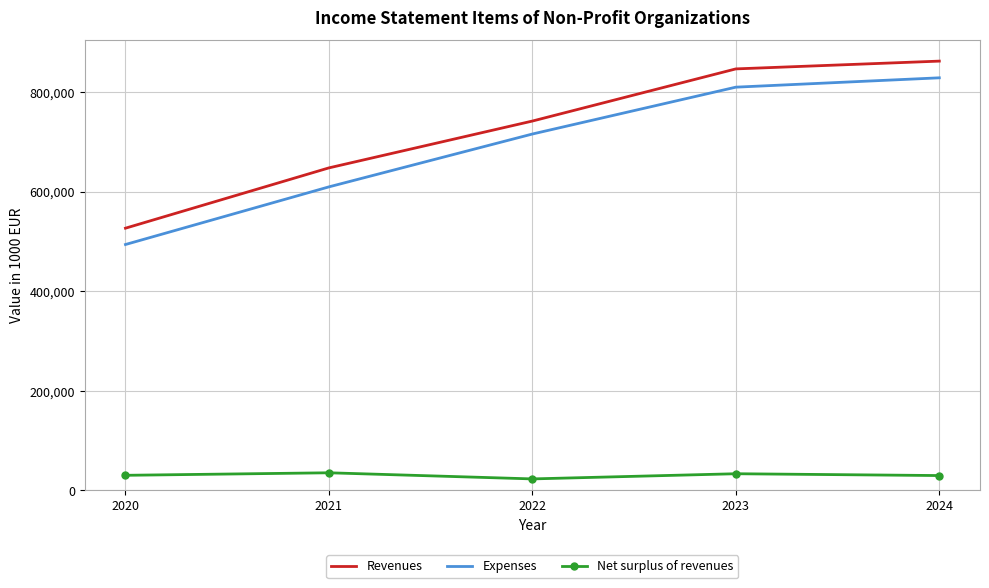

Is the value of Expenses at 2020 greater than the value of Revenues at 2021?

No